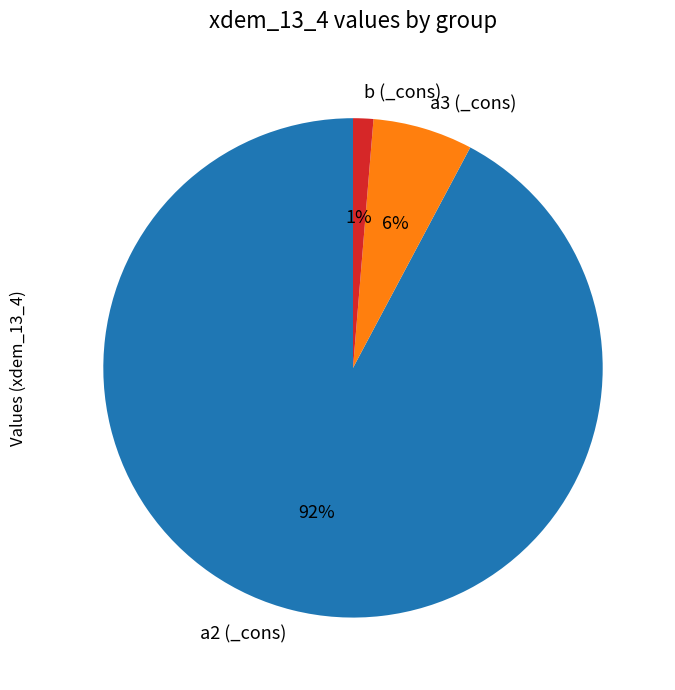

Which has a higher value, b (_cons) or a2 (_cons)?

a2 (_cons)